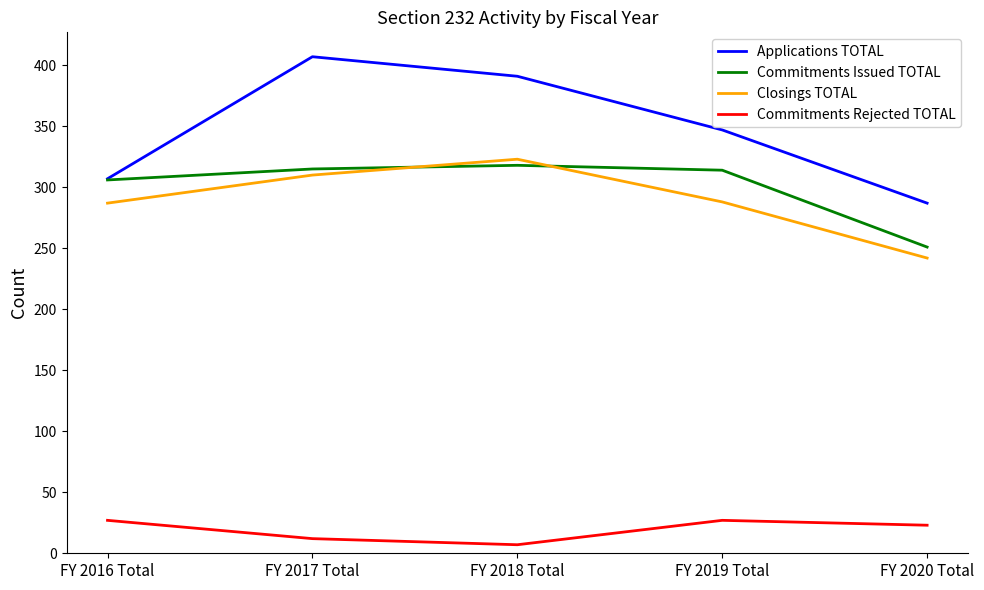

What value does the Closings TOTAL series have at FY 2018 Total?

323